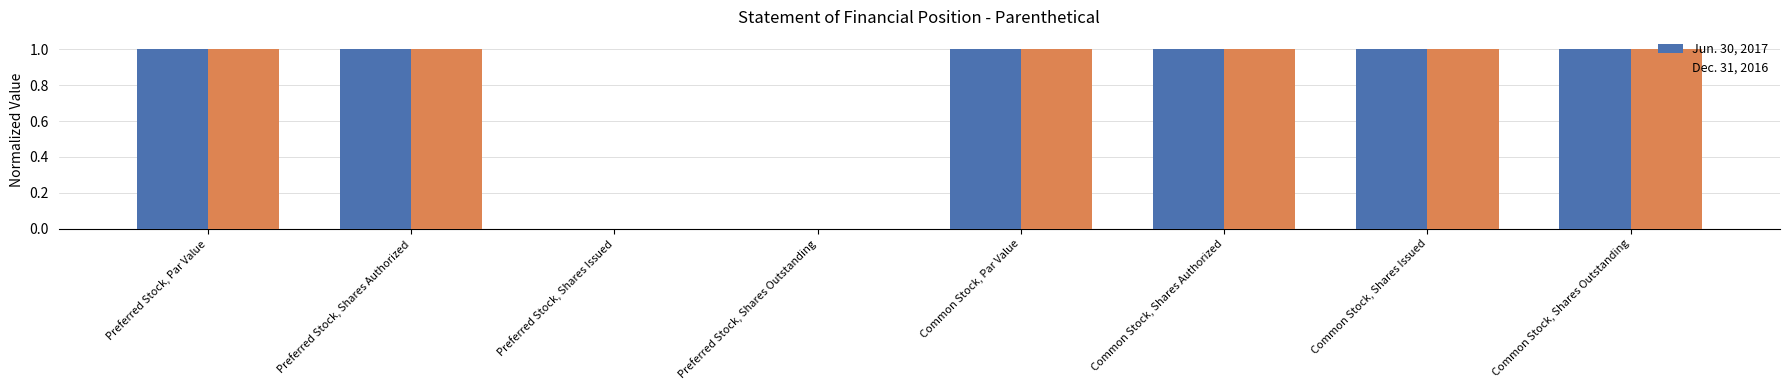

True or false: Dec. 31, 2016 has a value of 0 at Preferred Stock, Shares Outstanding.

True